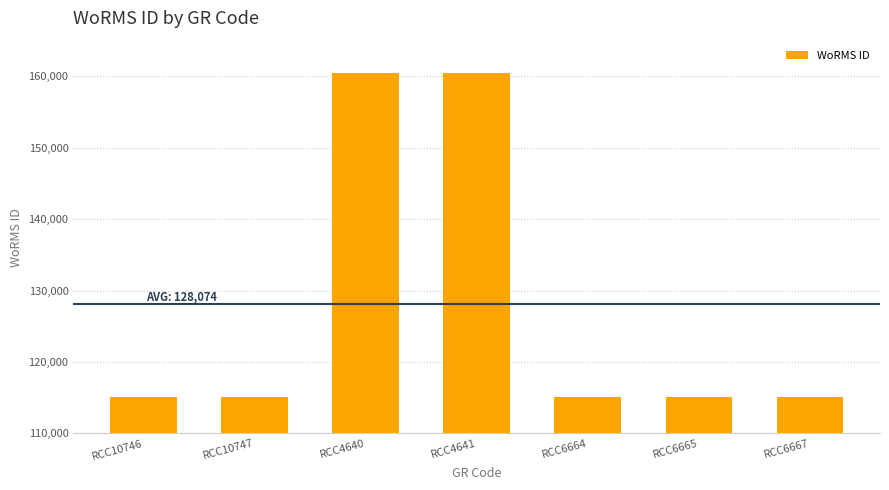

Reading right to left, list all the values displayed in this chart.

115088	115088	115088	160538	160538	115088	115088